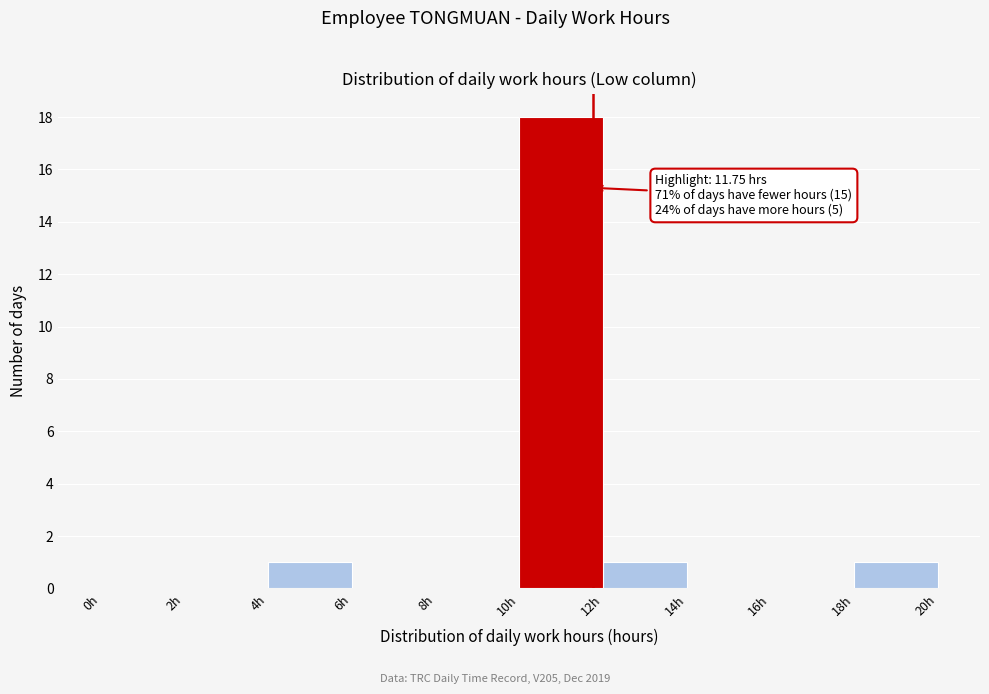

Over which range of the x-axis is the bar tallest?

10 to 12